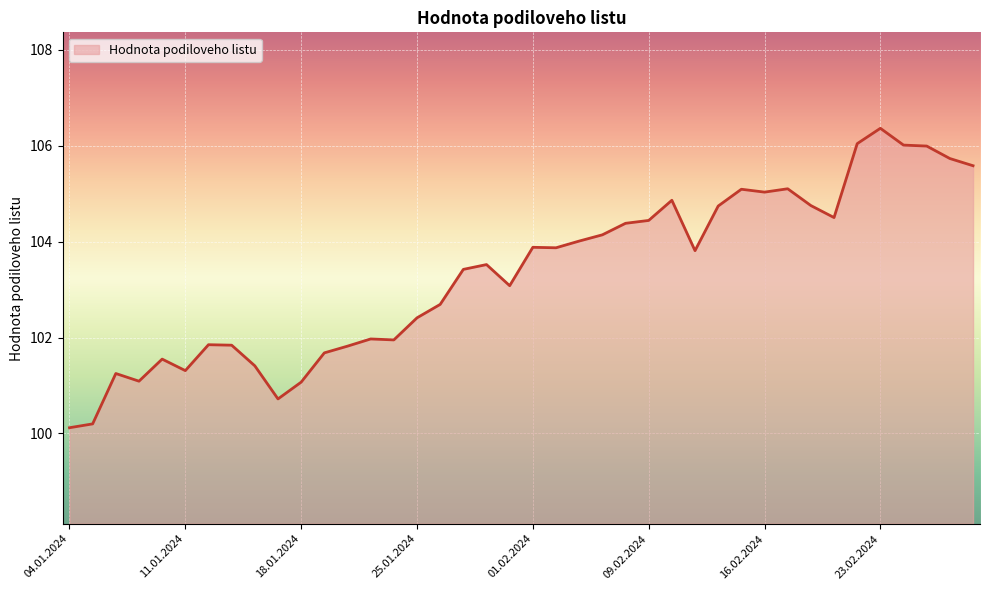

What is the smallest value displayed?

100.1